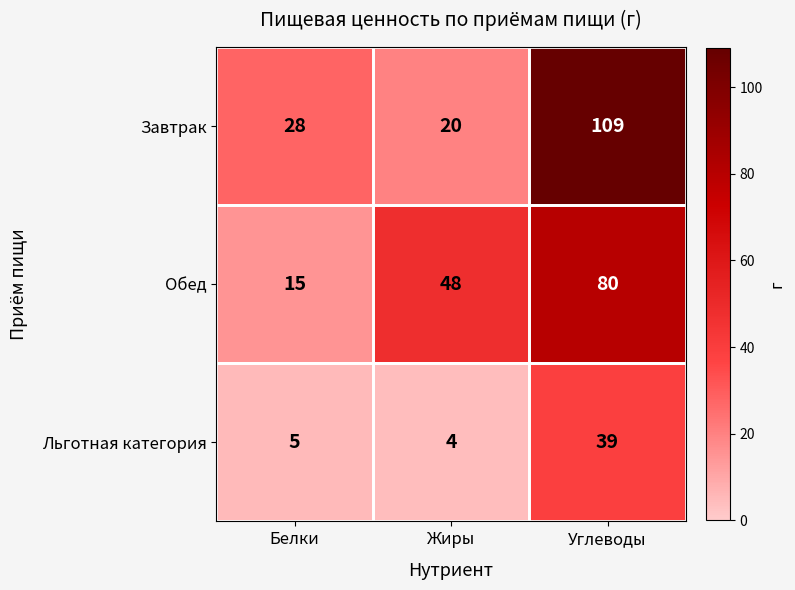

Where is Завтрак nearest to the value 64?

Белки